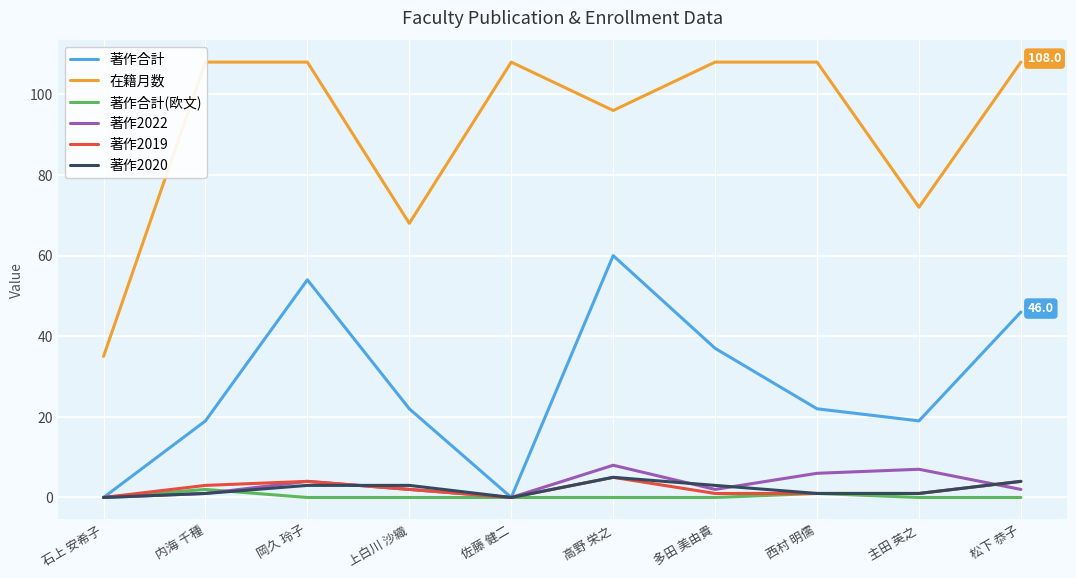

What is the difference between the 著作合計 values at 多田 美由貴 and 主田 英之?

18